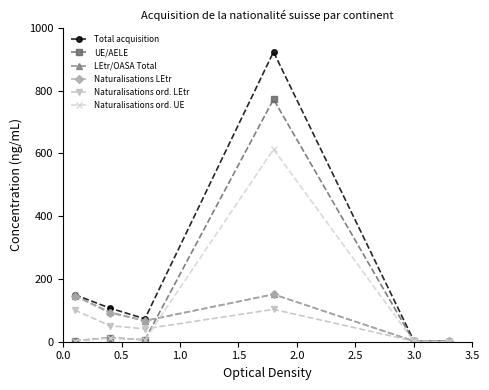

True or false: LEtr/OASA Total has more than 0 points higher than both neighbors.

True